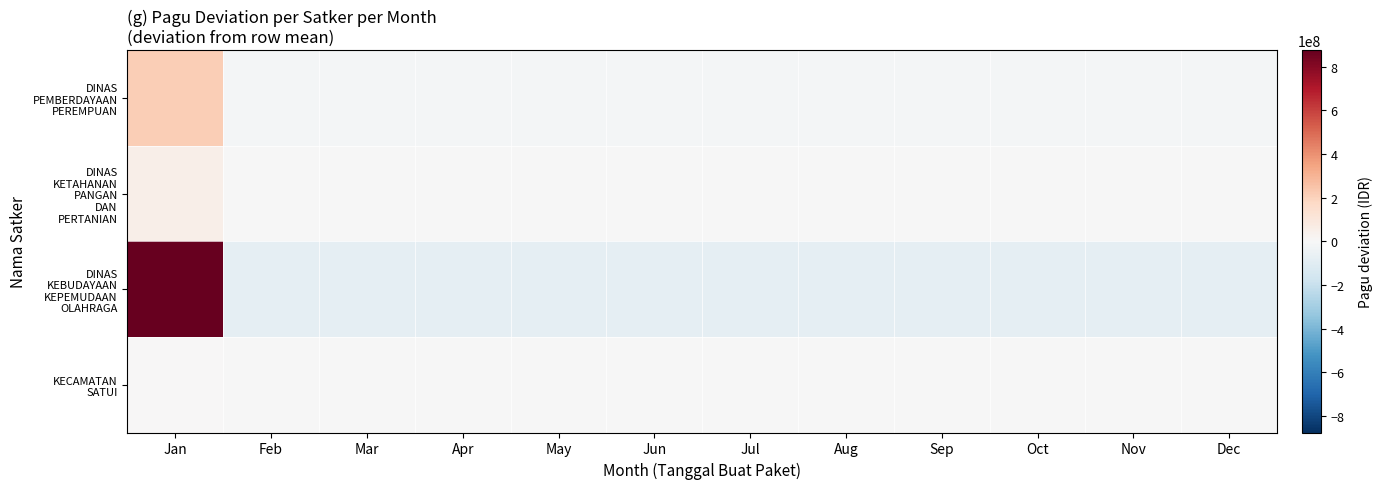

Rank the series by their maximum value, from lowest to highest.

KECAMATAN SATUI, DINAS KETAHANAN PANGAN DAN PERTANIAN, DINAS PEMBERDAYAAN PEREMPUAN, DINAS KEBUDAYAAN KEPEMUDAAN OLAHRAGA